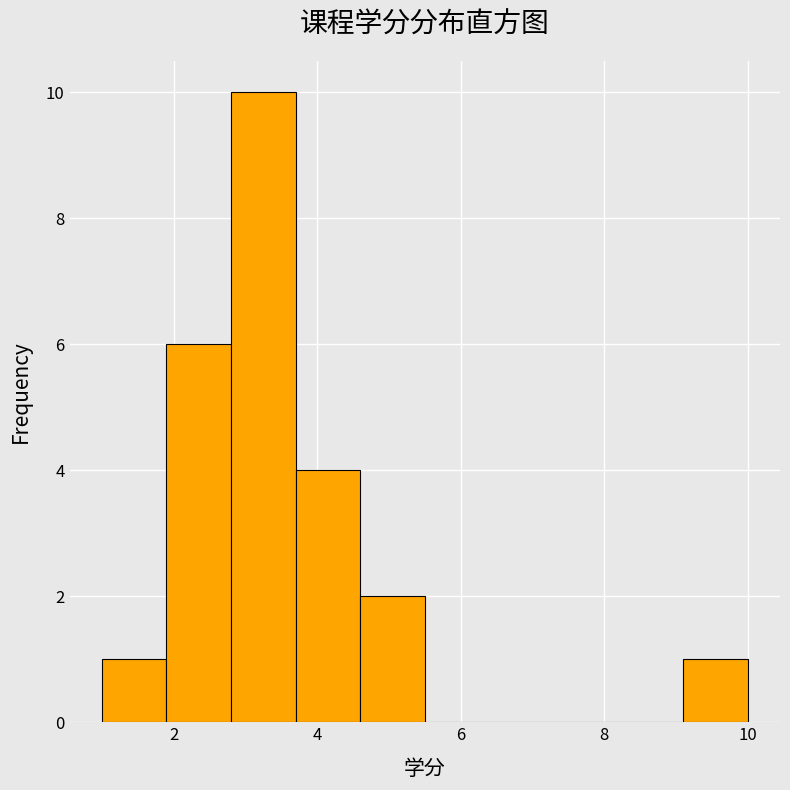

Which range on the x-axis has the tallest bar?

2.8 to 3.7